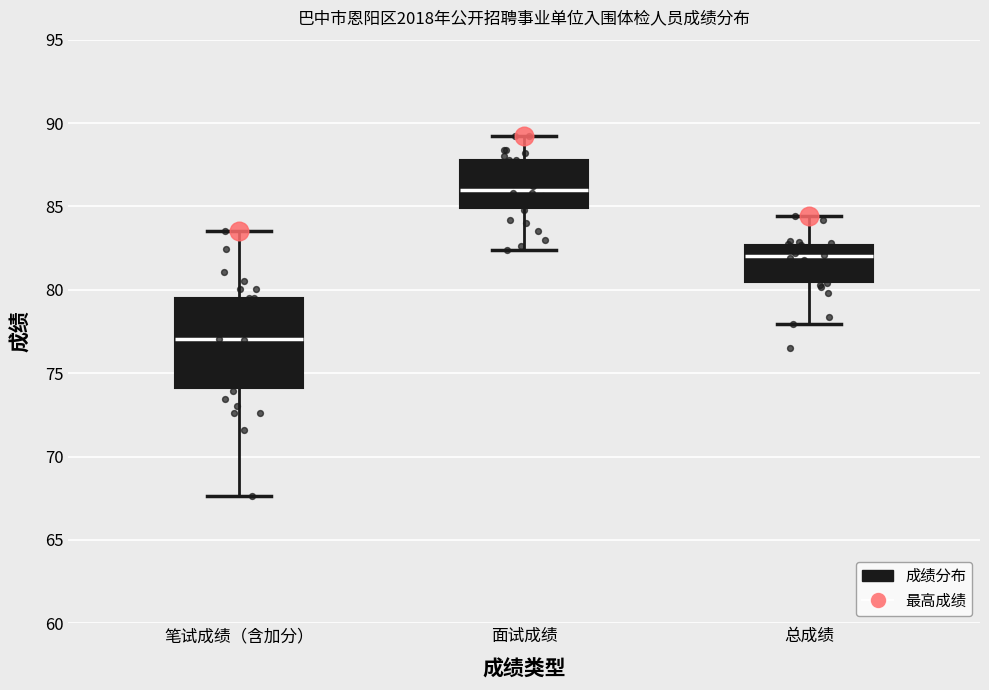

Comparing the boxes themselves (not the whiskers), which one is the tallest?

笔试成绩（含加分）